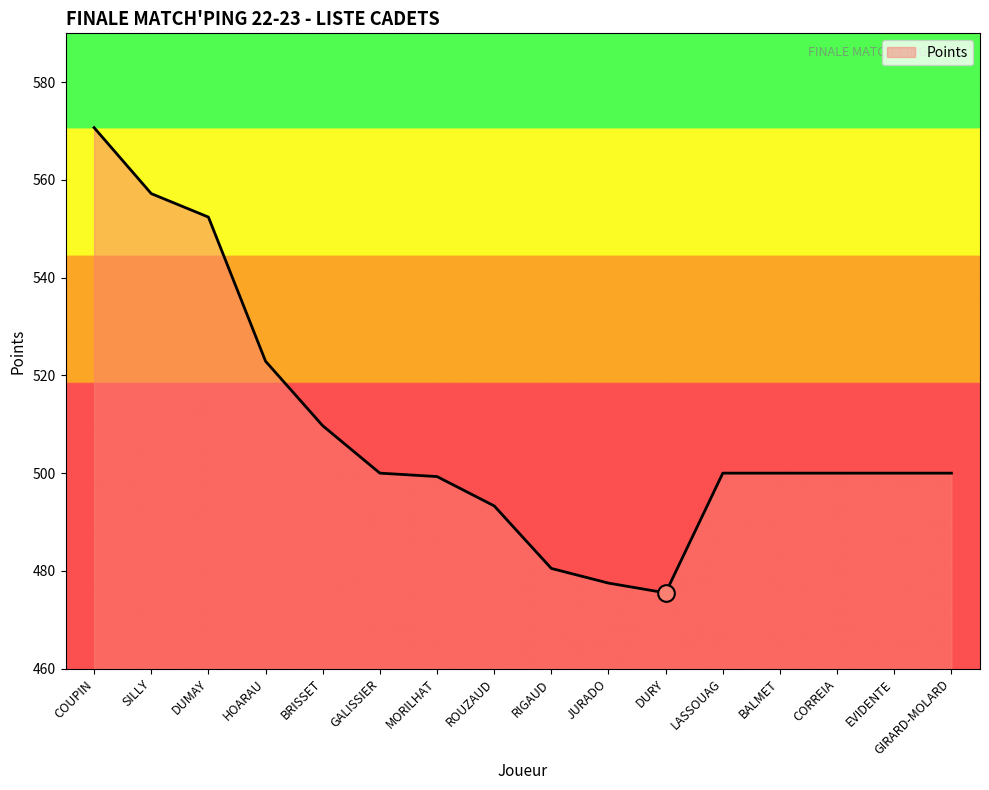

What is the difference between the maximum and minimum values?

95.2